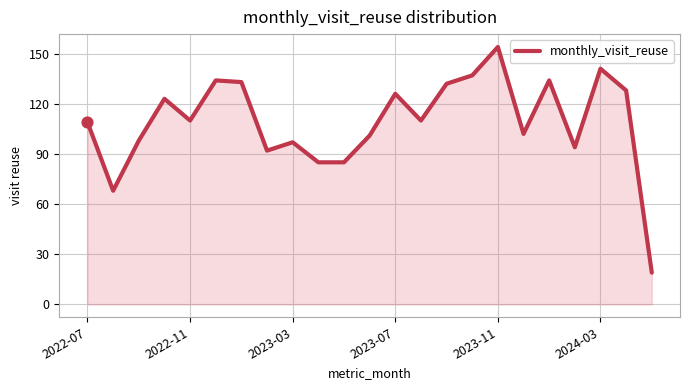

What is the smallest value displayed?

19